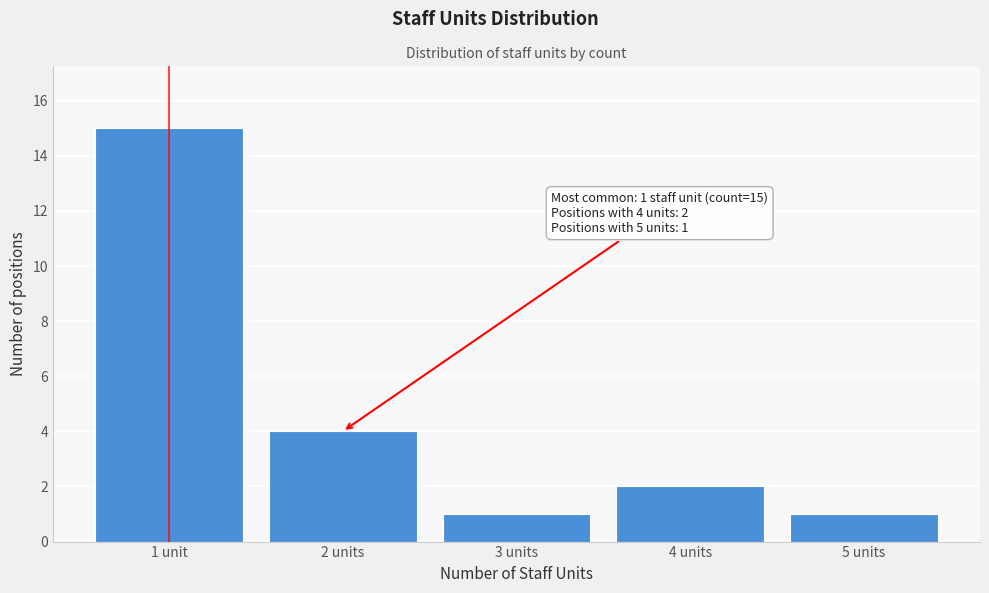

Reading left to right, transcribe all the data shown in this chart.

1 unit=15	2 units=4	3 units=1	4 units=2	5 units=1